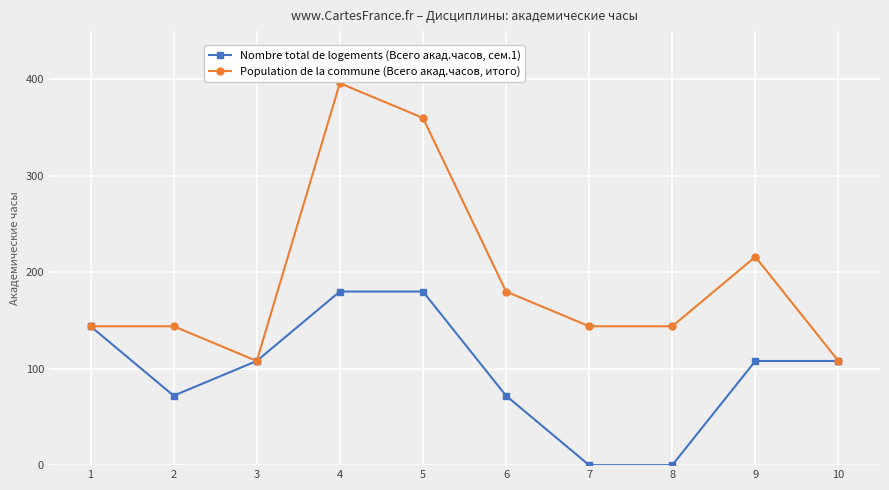

How many lines are shown in the chart?

2